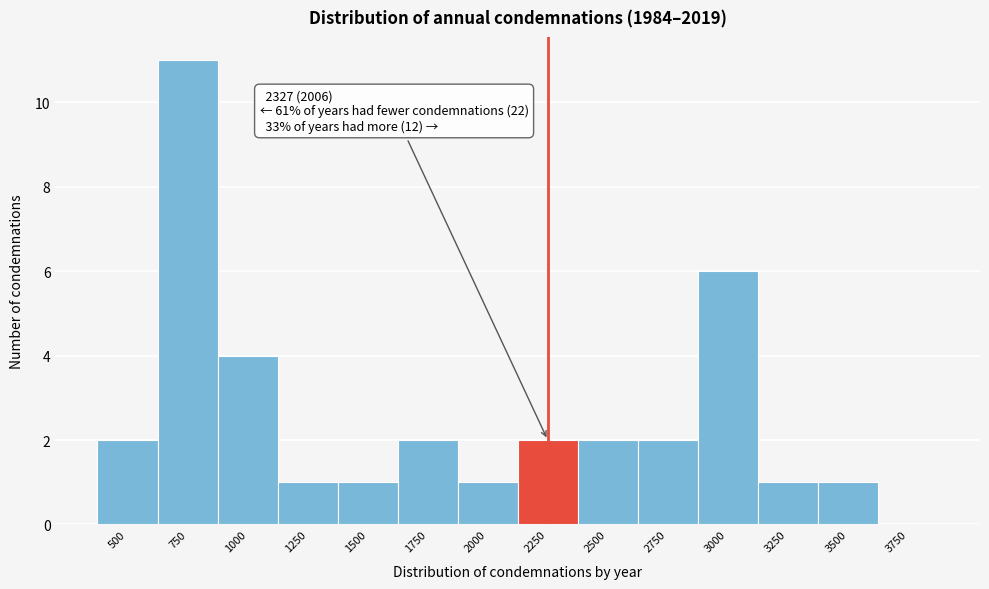

Reading left to right, what are all the values shown in this chart?

500=2	750=11	1000=4	1250=1	1500=1	1750=2	2000=1	2250=2	2500=2	2750=2	3000=6	3250=1	3500=1	3750=0